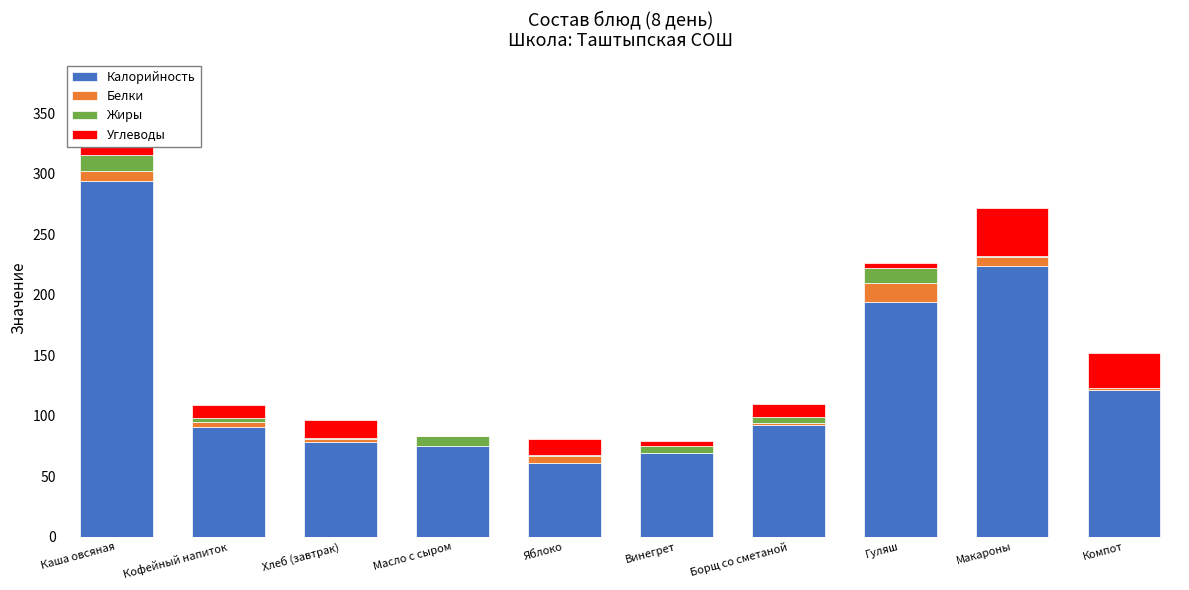

The value of Калорийность at Яблоко is 60.6. True or false?

True